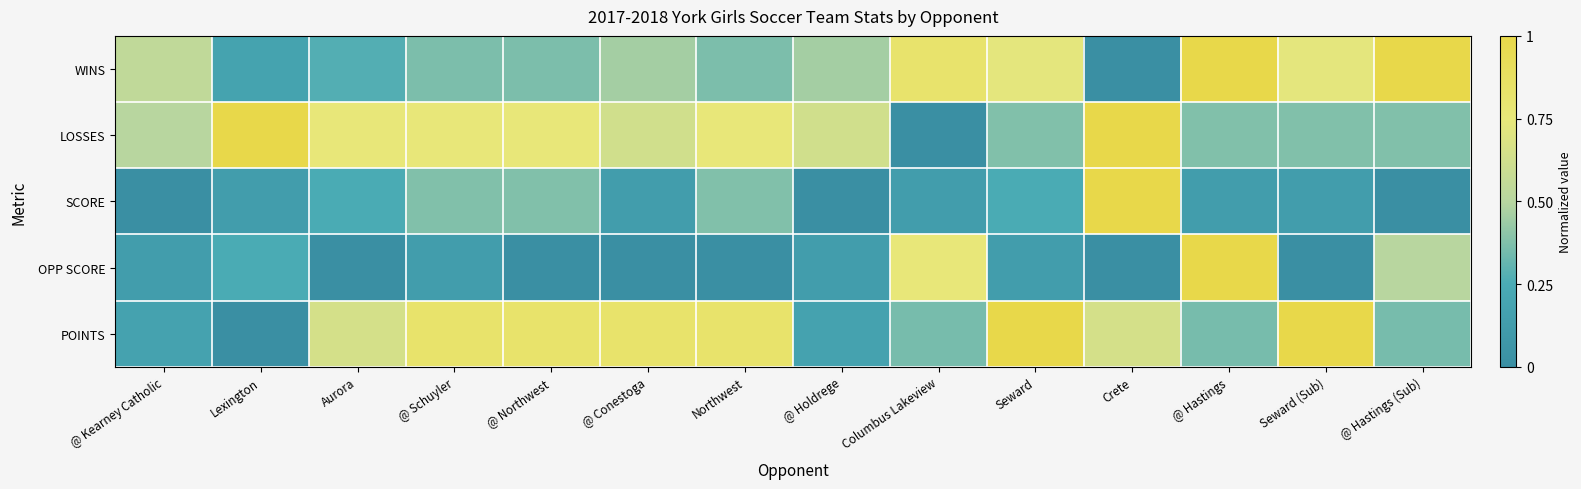

At which category is the sum across all series the highest?

@ Hastings